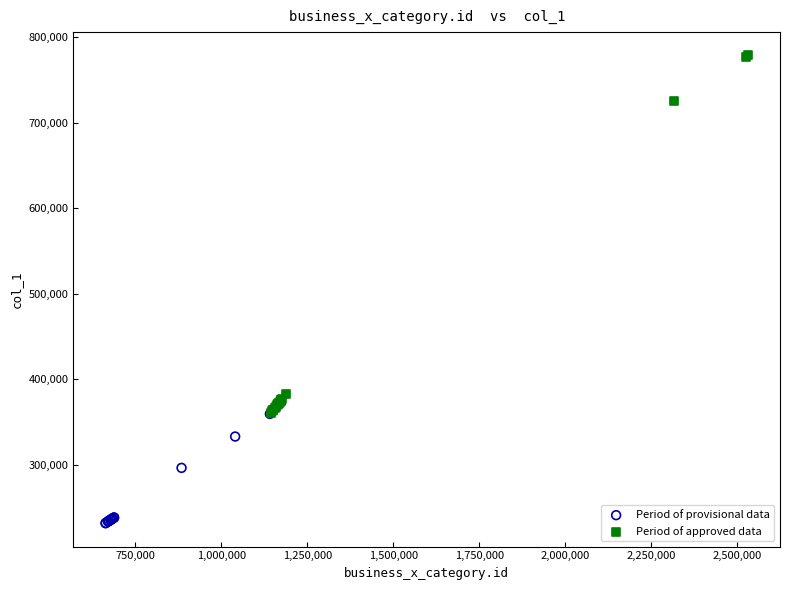

What are all the series names shown in the legend?

Period of provisional data, Period of approved data